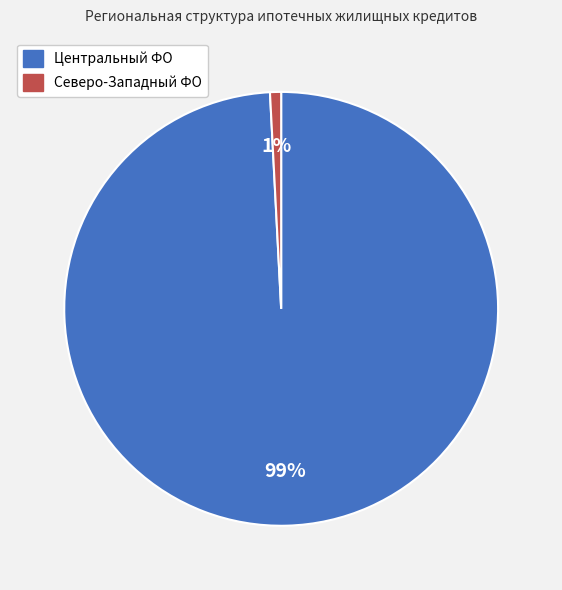

To the nearest percent, what is the average slice percentage?

50%